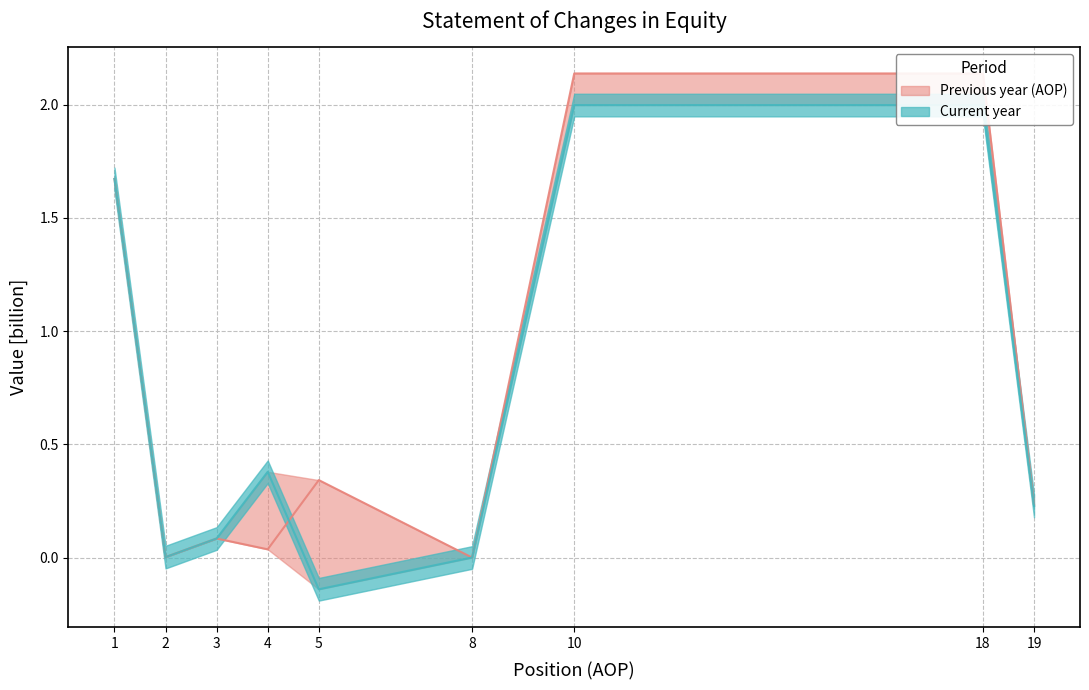

How many lines are shown in the chart?

2